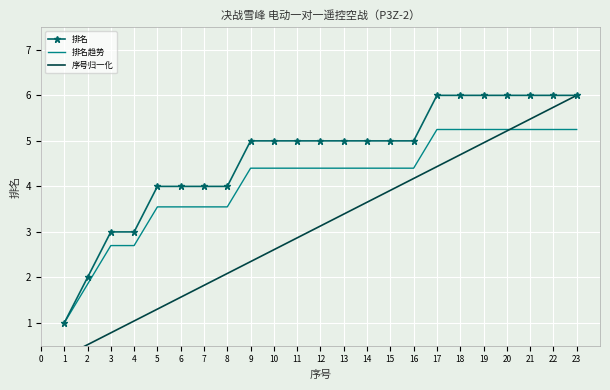

Reading right to left, extract all data points from this chart.

排名: 6.0	6.0	6.0	6.0	6.0	6.0	6.0	5.0	5.0	5.0	5.0	5.0	5.0	5.0	5.0	4.0	4.0	4.0	4.0	3.0	3.0	2.0	1.0
排名趋势: 5.2	5.2	5.2	5.2	5.2	5.2	5.2	4.4	4.4	4.4	4.4	4.4	4.4	4.4	4.4	3.5	3.5	3.5	3.5	2.7	2.7	1.9	1.0
序号归一化: 6.0	5.7	5.5	5.2	5.0	4.7	4.4	4.2	3.9	3.7	3.4	3.1	2.9	2.6	2.3	2.1	1.8	1.6	1.3	1.0	0.8	0.5	0.3